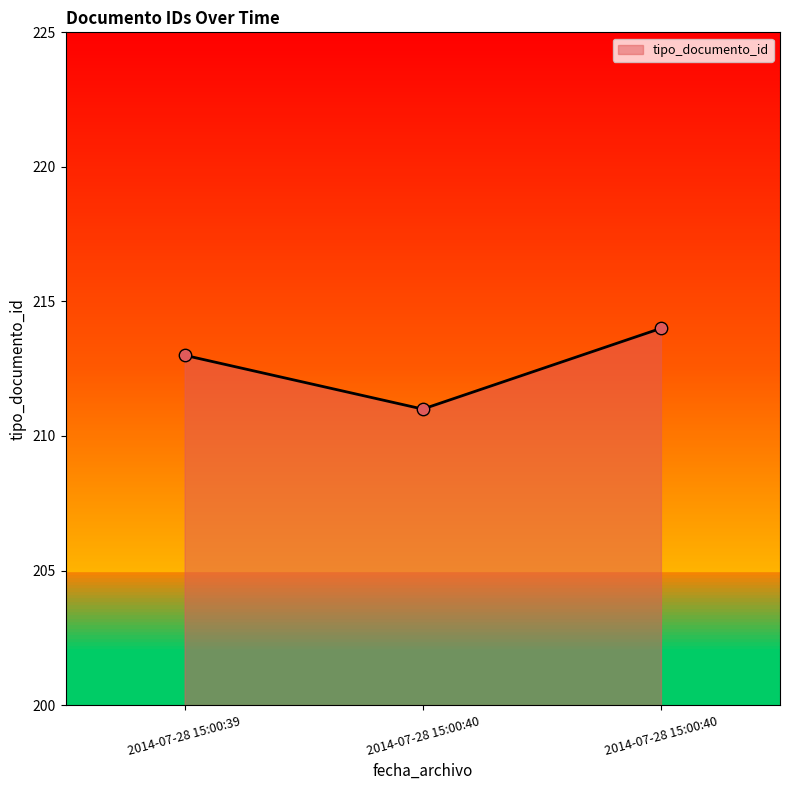

Between 2014-07-28 15:00:40 and 2014-07-28 15:00:40, which is larger?

2014-07-28 15:00:40